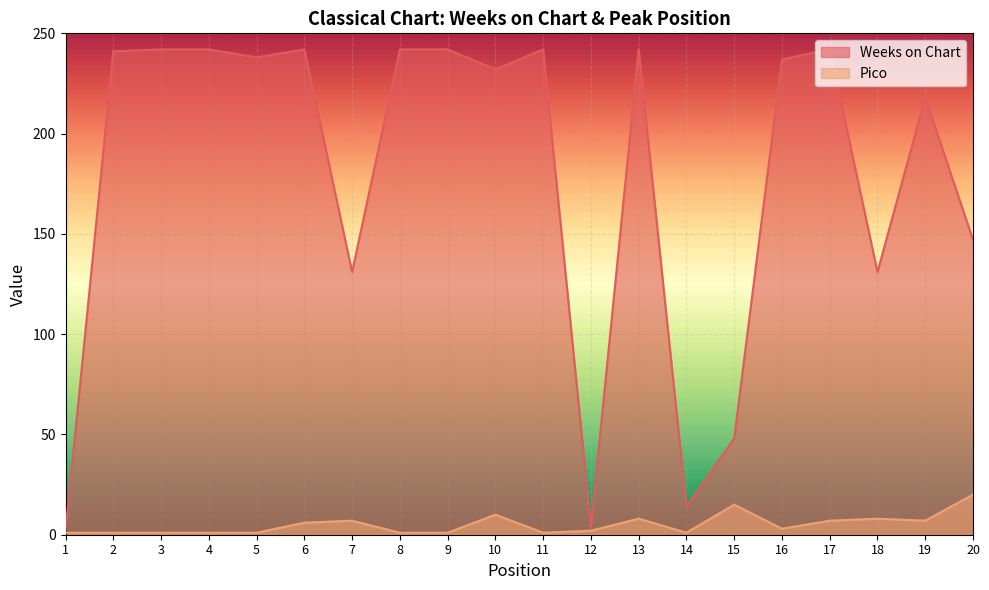

What is the difference between the highest and lowest values at 10?

222